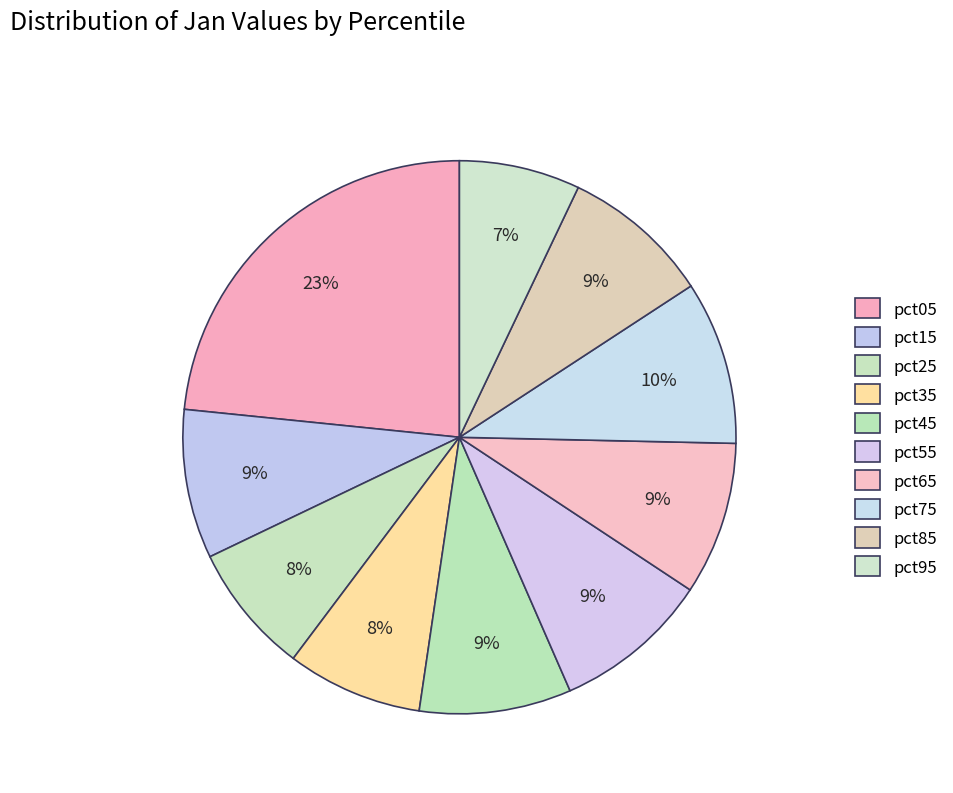

To the nearest percent, what portion does pct45 represent?

9%